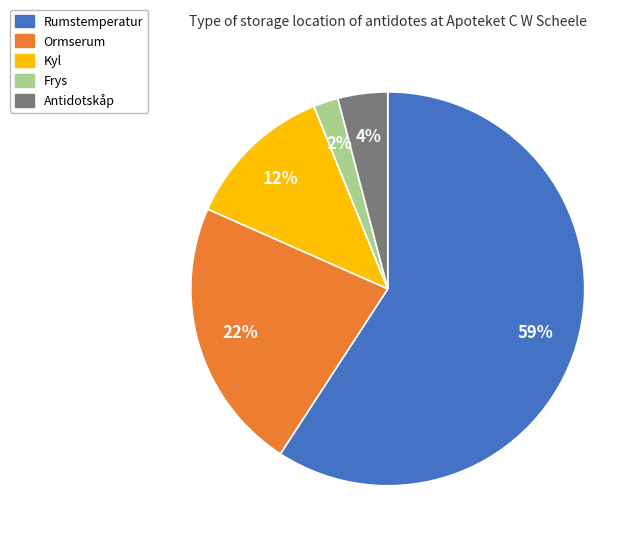

How many segments does this pie chart have?

5